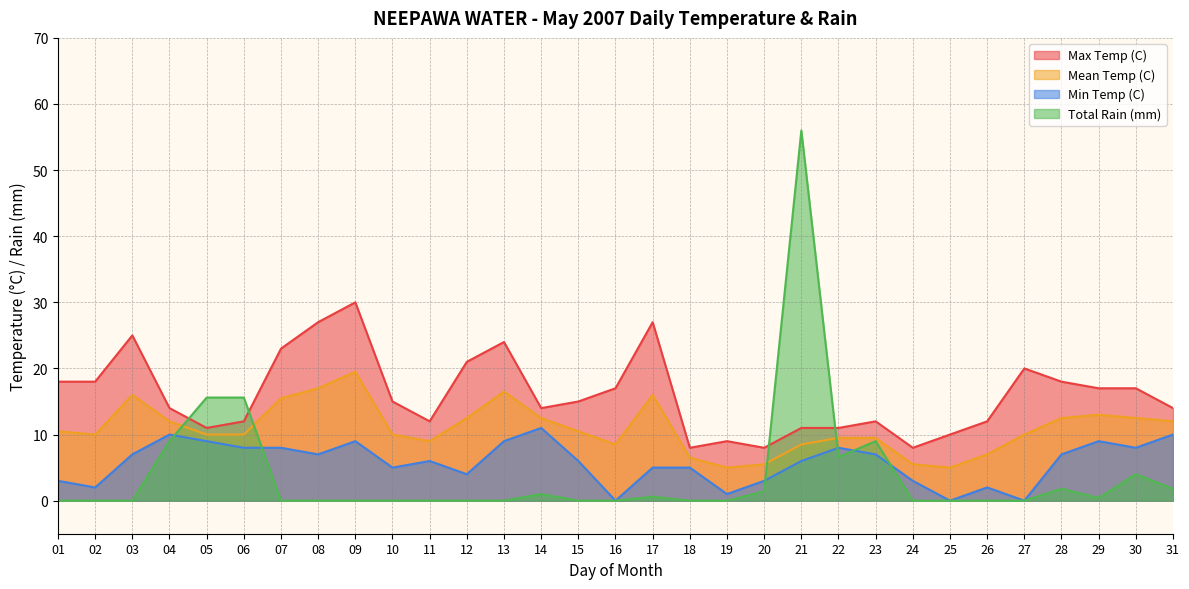

In Mean Temp (C), how many points are lower than both neighbors (excluding endpoints)?

5